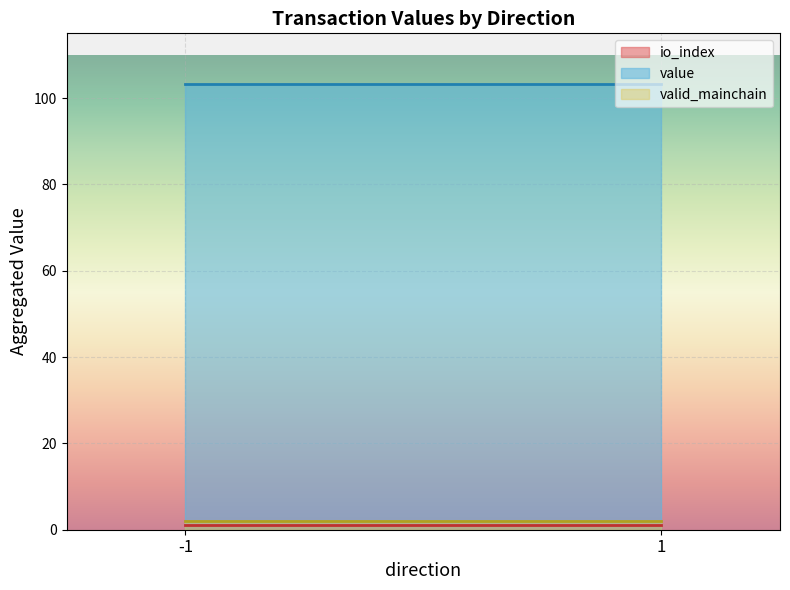

True or false: valid_mainchain has more than 0 interior local peaks.

False